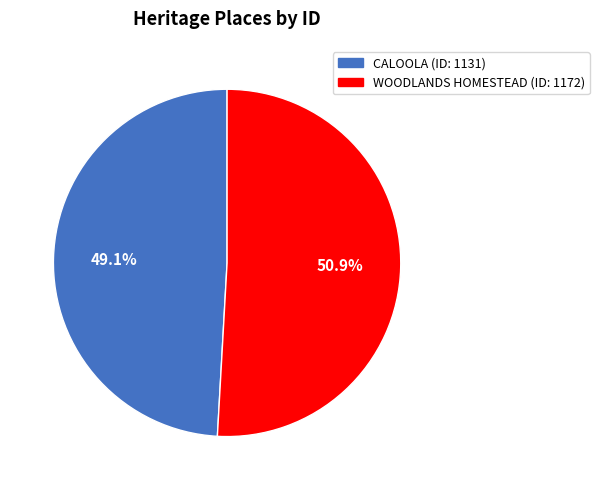

How many segments does this pie chart have?

2